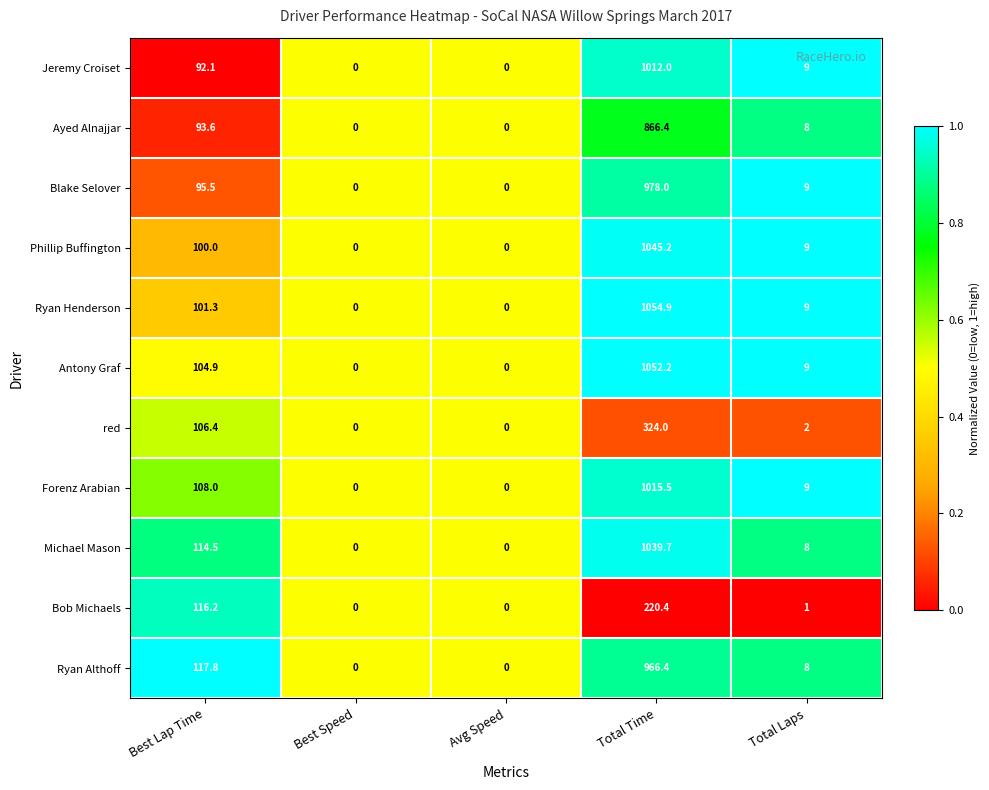

Which series has the widest spread of values?

Ryan Henderson